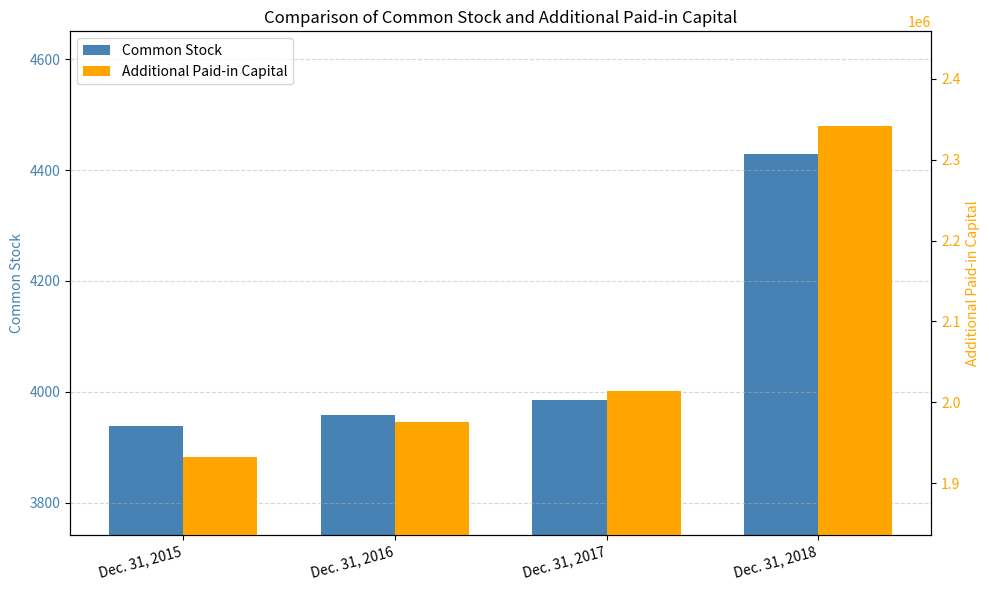

What is the approximate value of Additional Paid-in Capital at Dec. 31, 2015, to the nearest 100?

1933200